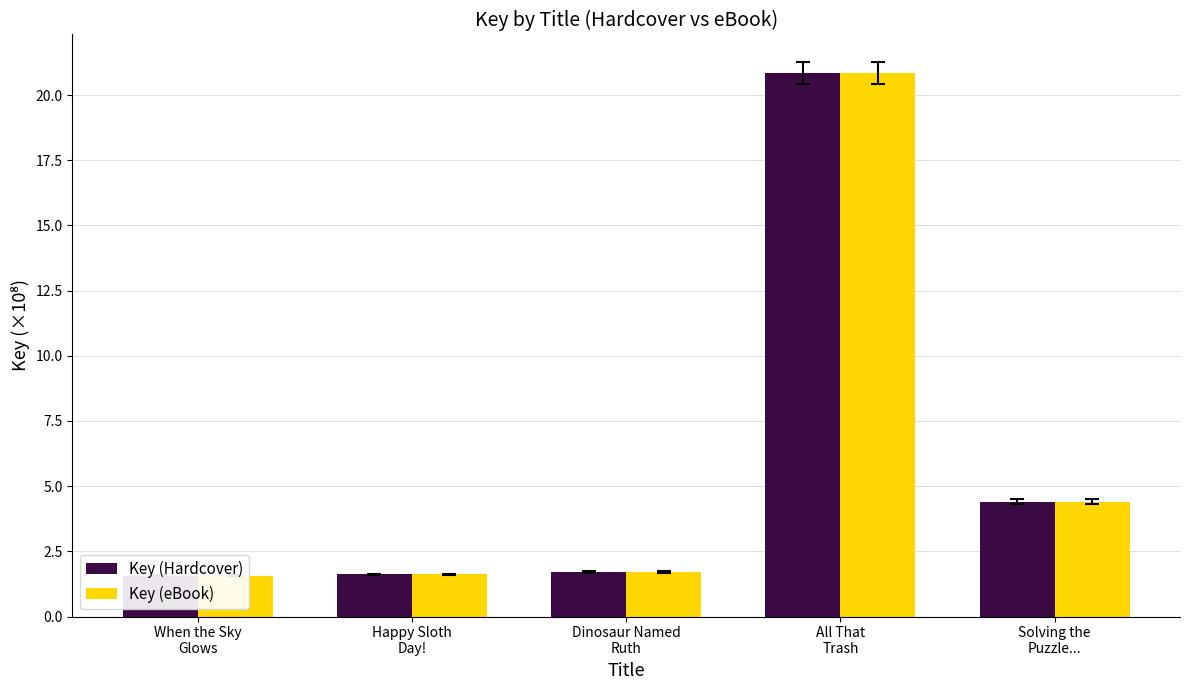

What is the label of the 2nd bar from the right?

All That
Trash